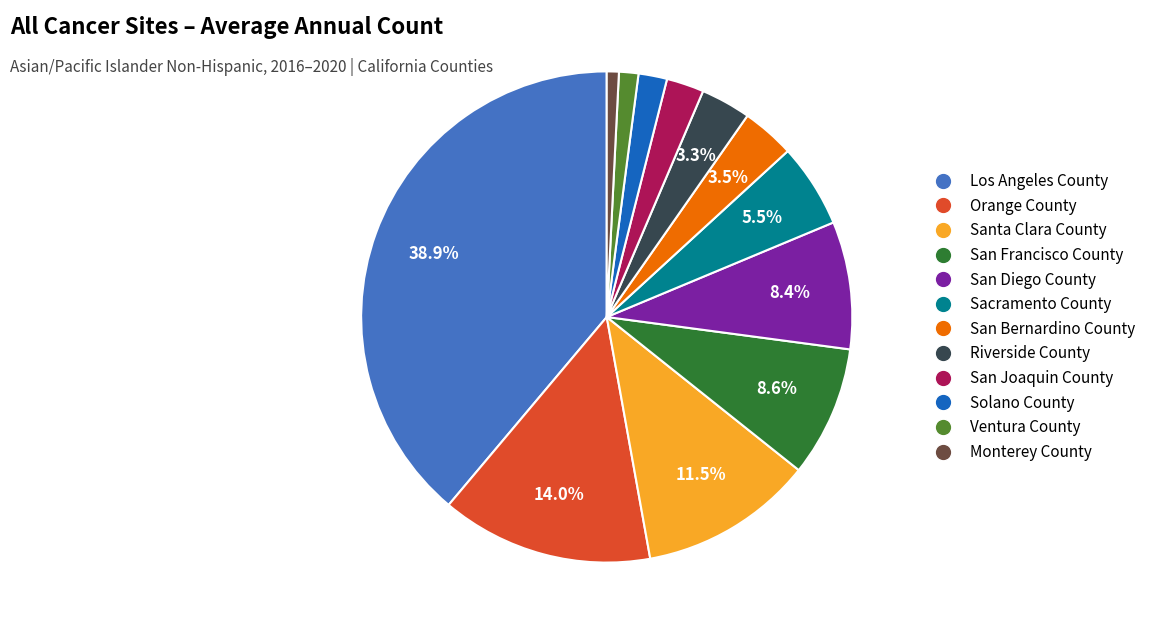

To the nearest percent, what is the difference between the Monterey County and San Bernardino County slice percentages?

3%